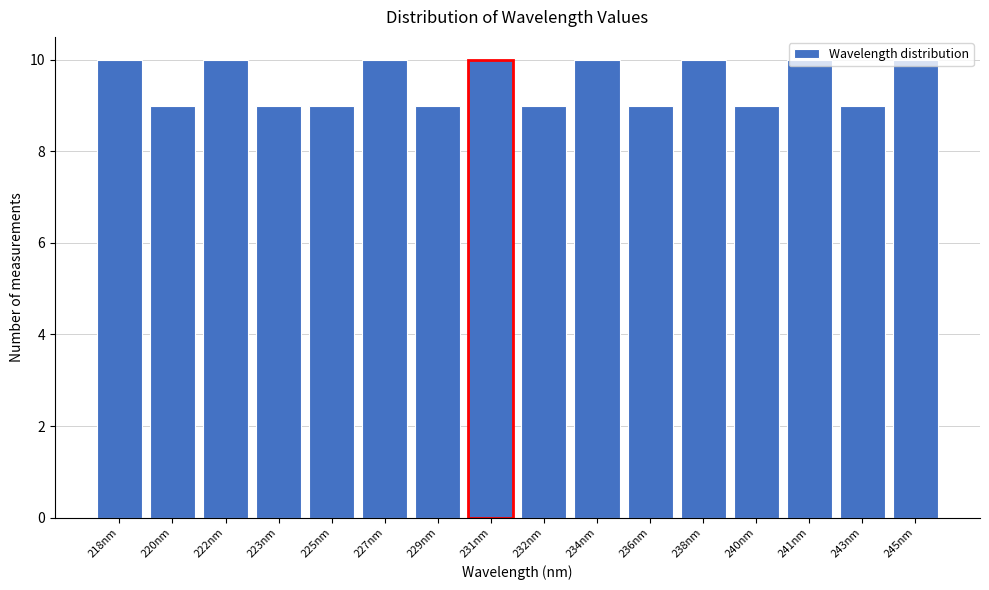

What is the maximum value shown in the chart?

10